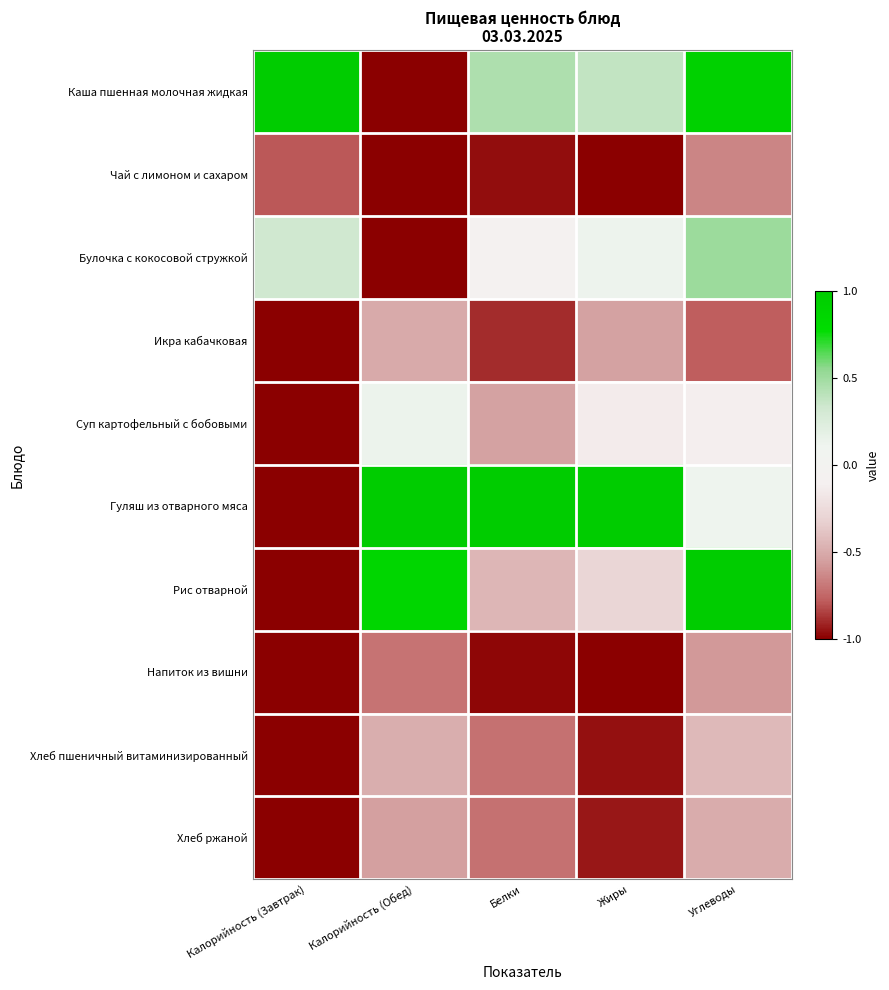

How many data points does each series have?

5